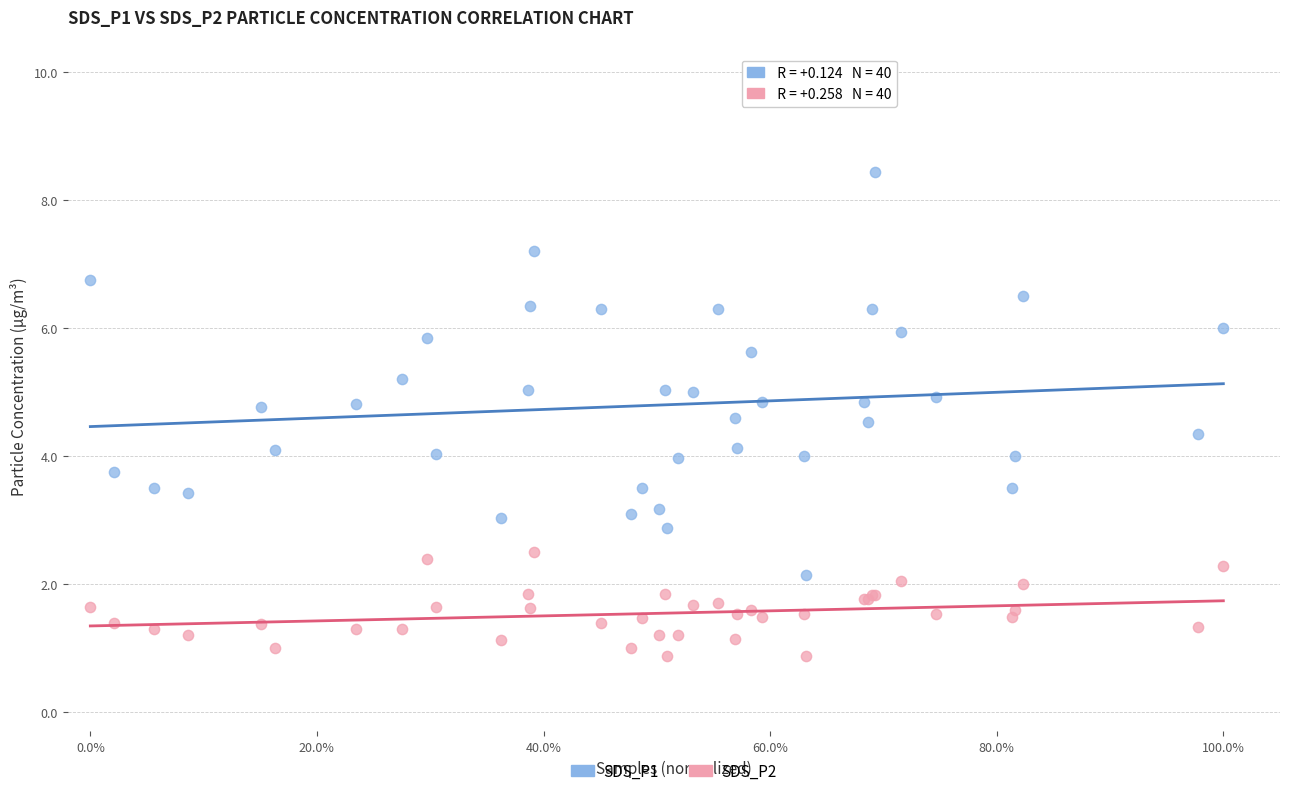

What is the X range (max minus min) for the scatter plot?

1.0